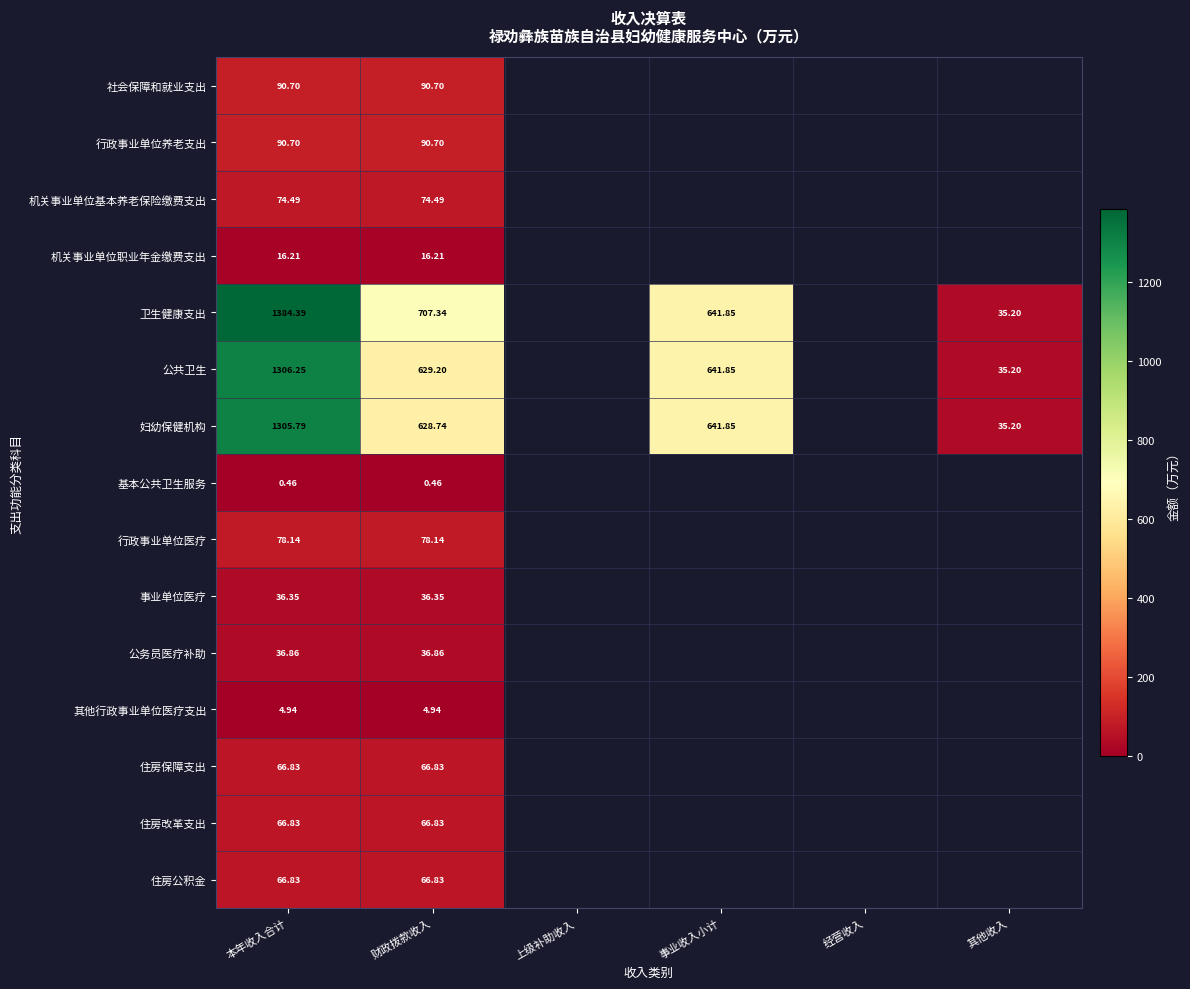

At 本年收入合计, list the series in order from smallest to largest.

基本公共卫生服务, 其他行政事业单位医疗支出, 机关事业单位职业年金缴费支出, 事业单位医疗, 公务员医疗补助, 住房保障支出, 住房改革支出, 住房公积金, 机关事业单位基本养老保险缴费支出, 行政事业单位医疗, 社会保障和就业支出, 行政事业单位养老支出, 妇幼保健机构, 公共卫生, 卫生健康支出